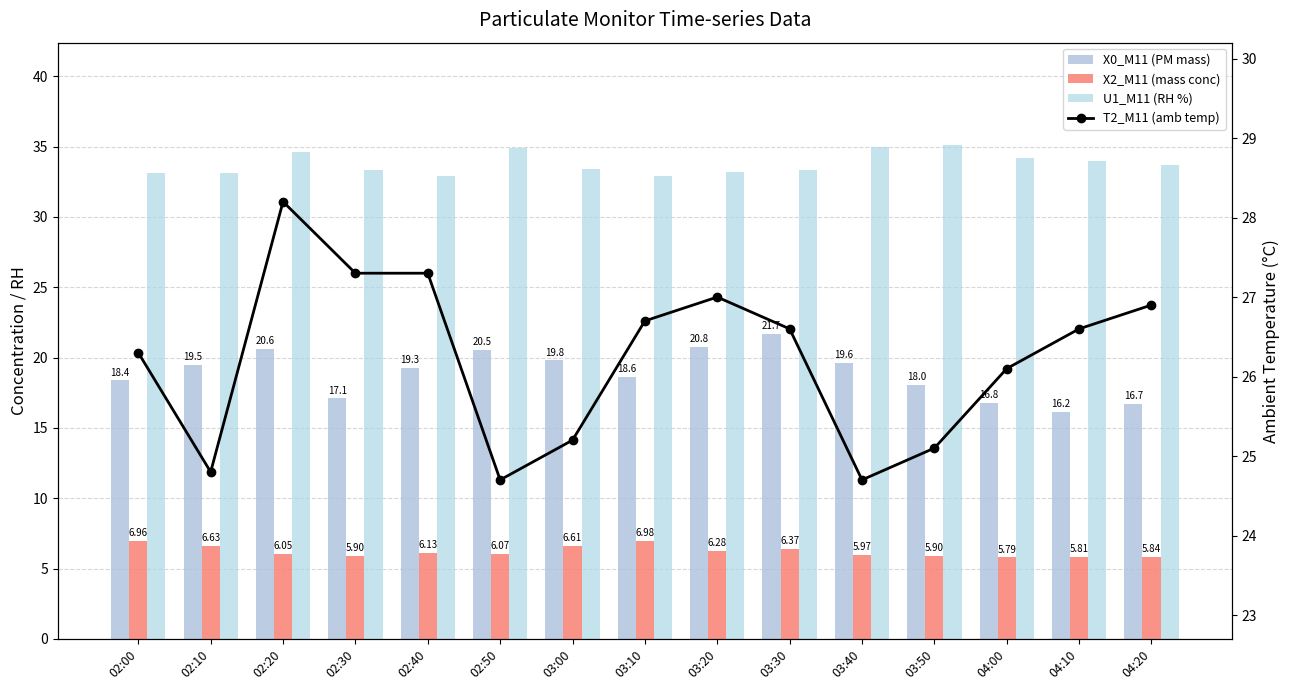

What value does the U1_M11 (RH %) series have at 03:30?

33.3